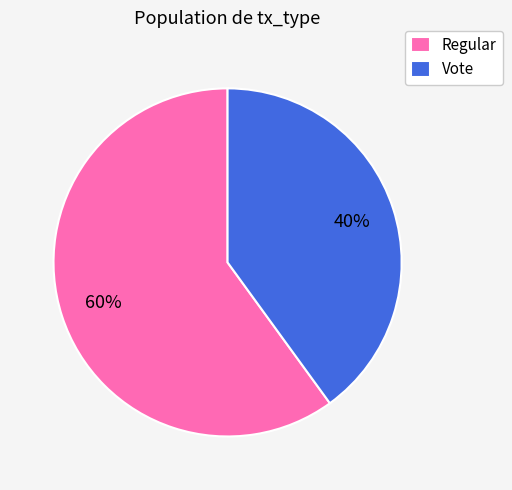

Rank the categories by value from highest to lowest.

Regular, Vote